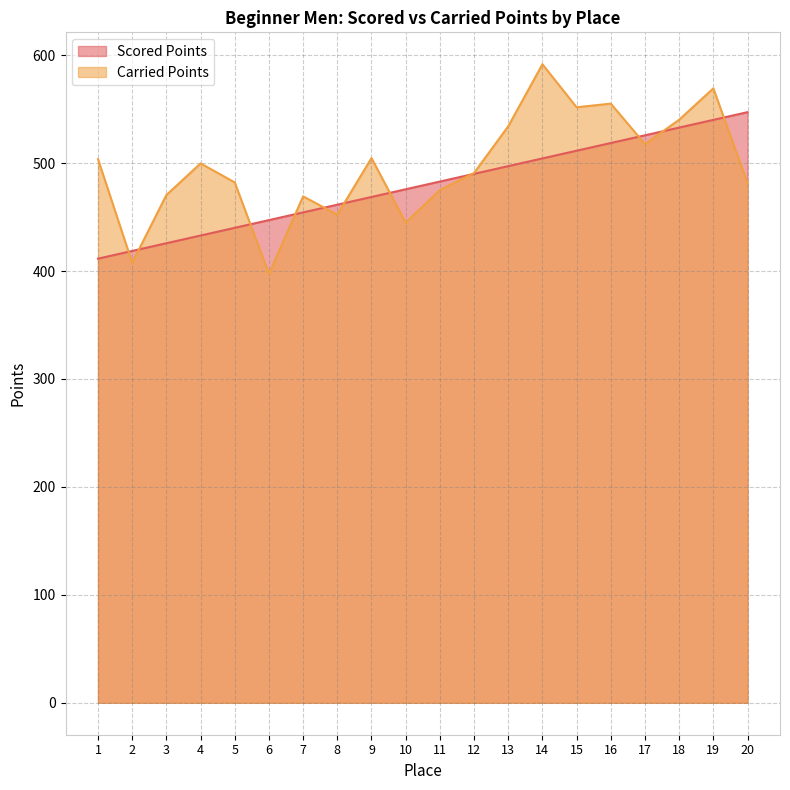

True or false: Carried Points and Scored Points cross at least once.

True